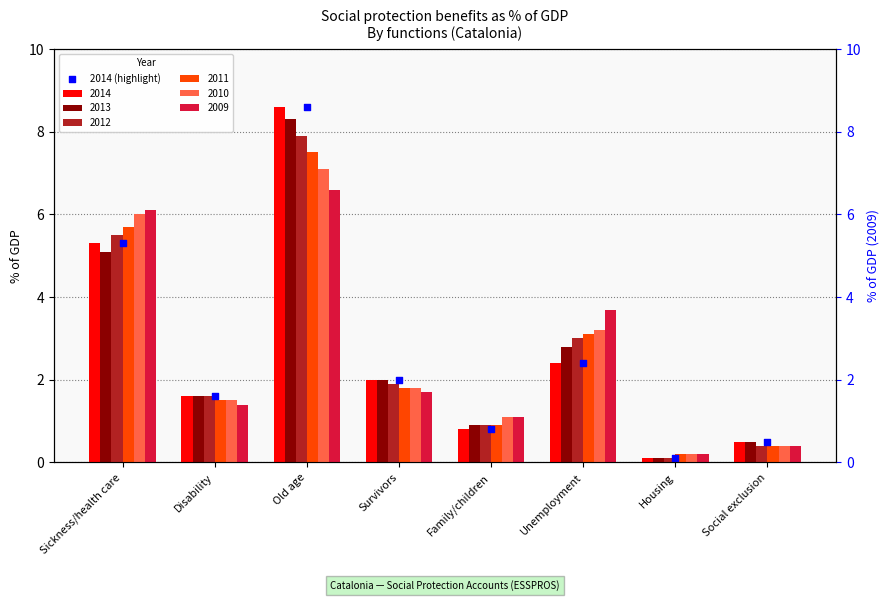

Approximately how many times larger is the value at Housing compared to Survivors?

0.1